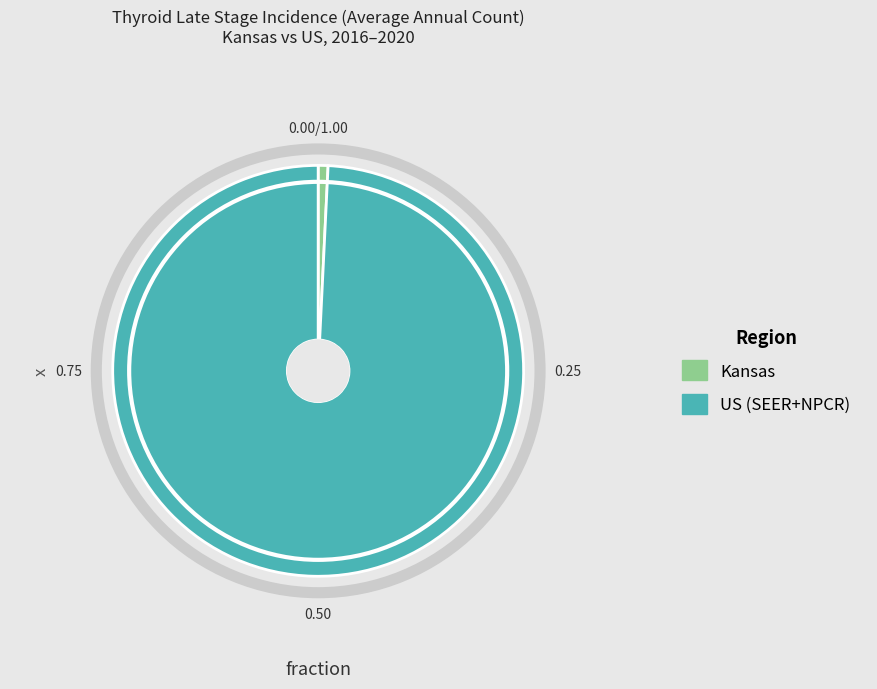

Combined, do US (SEER+NPCR) and Kansas account for over 50%?

Yes